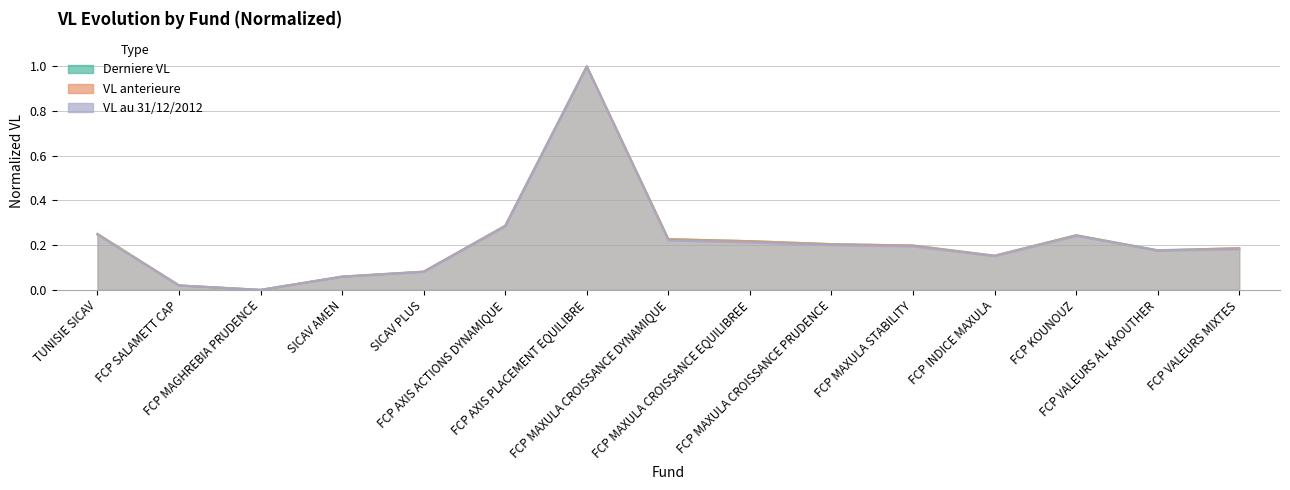

How many positive values does the Derniere VL series have?

14